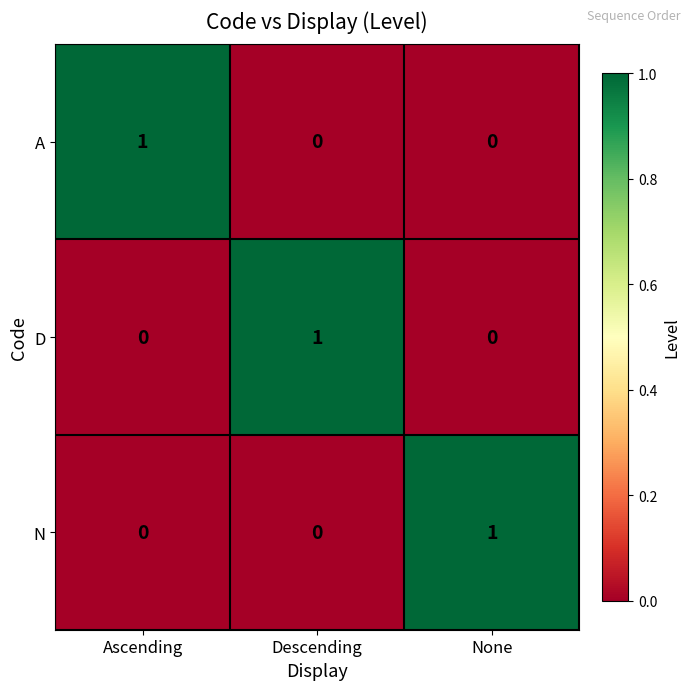

Reading right to left, transcribe all the data shown in this chart.

A: 0	0	1
D: 0	1	0
N: 1	0	0